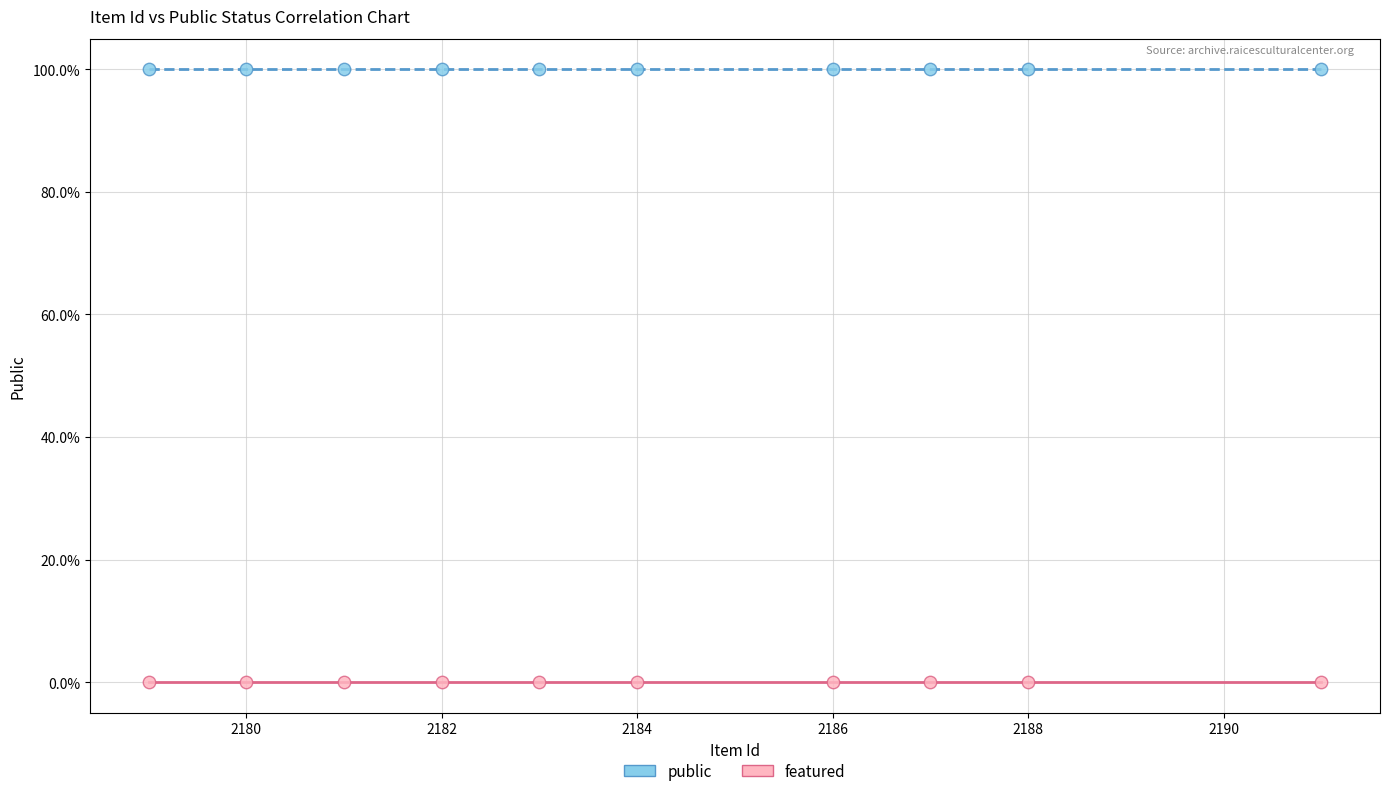

What are all the series names shown in the legend?

public, featured